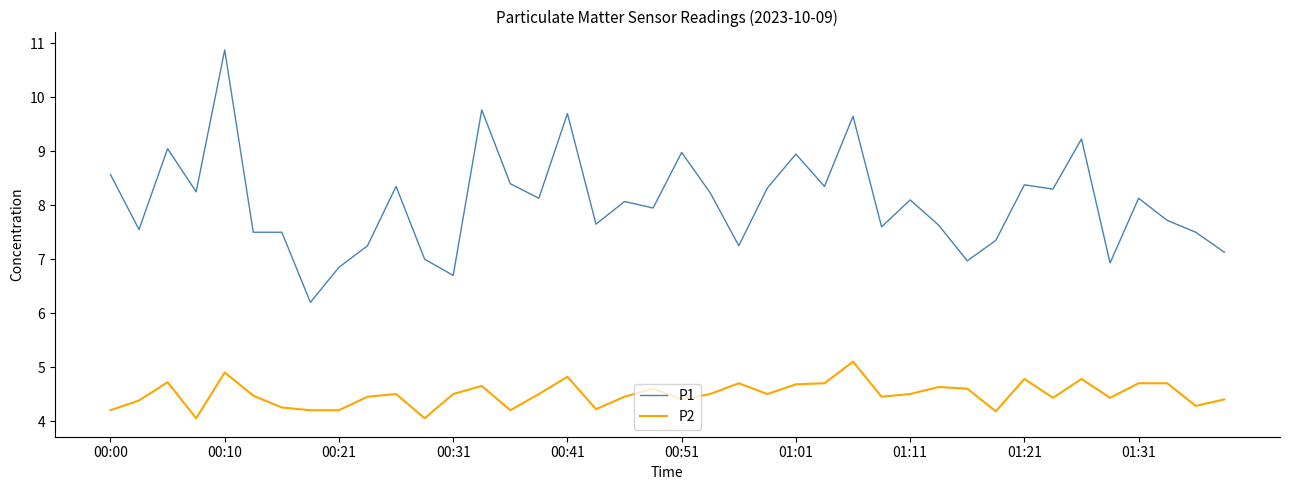

Which series has the largest range (max minus min)?

P1